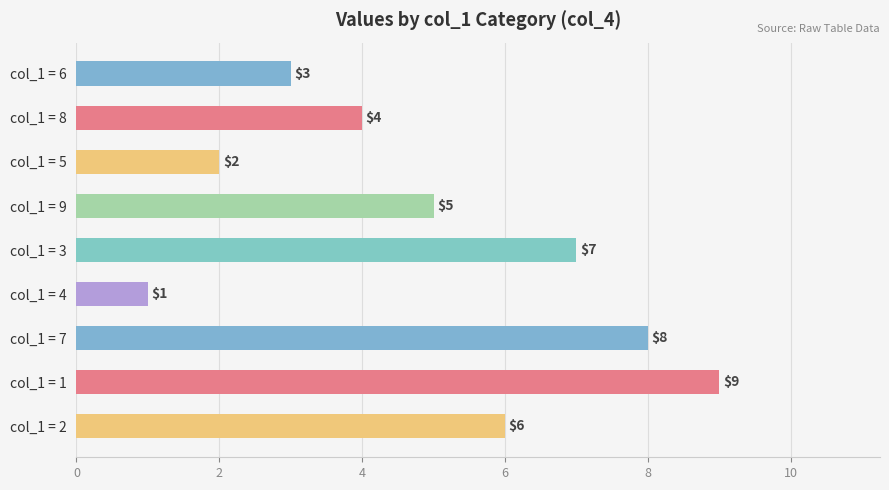

What is the difference between the maximum and second lowest values?

7